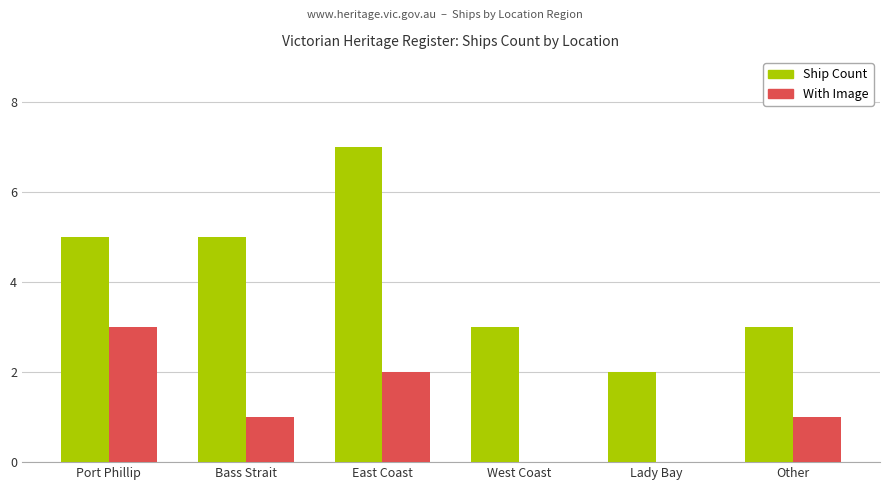

Count the number of data series in this chart.

2